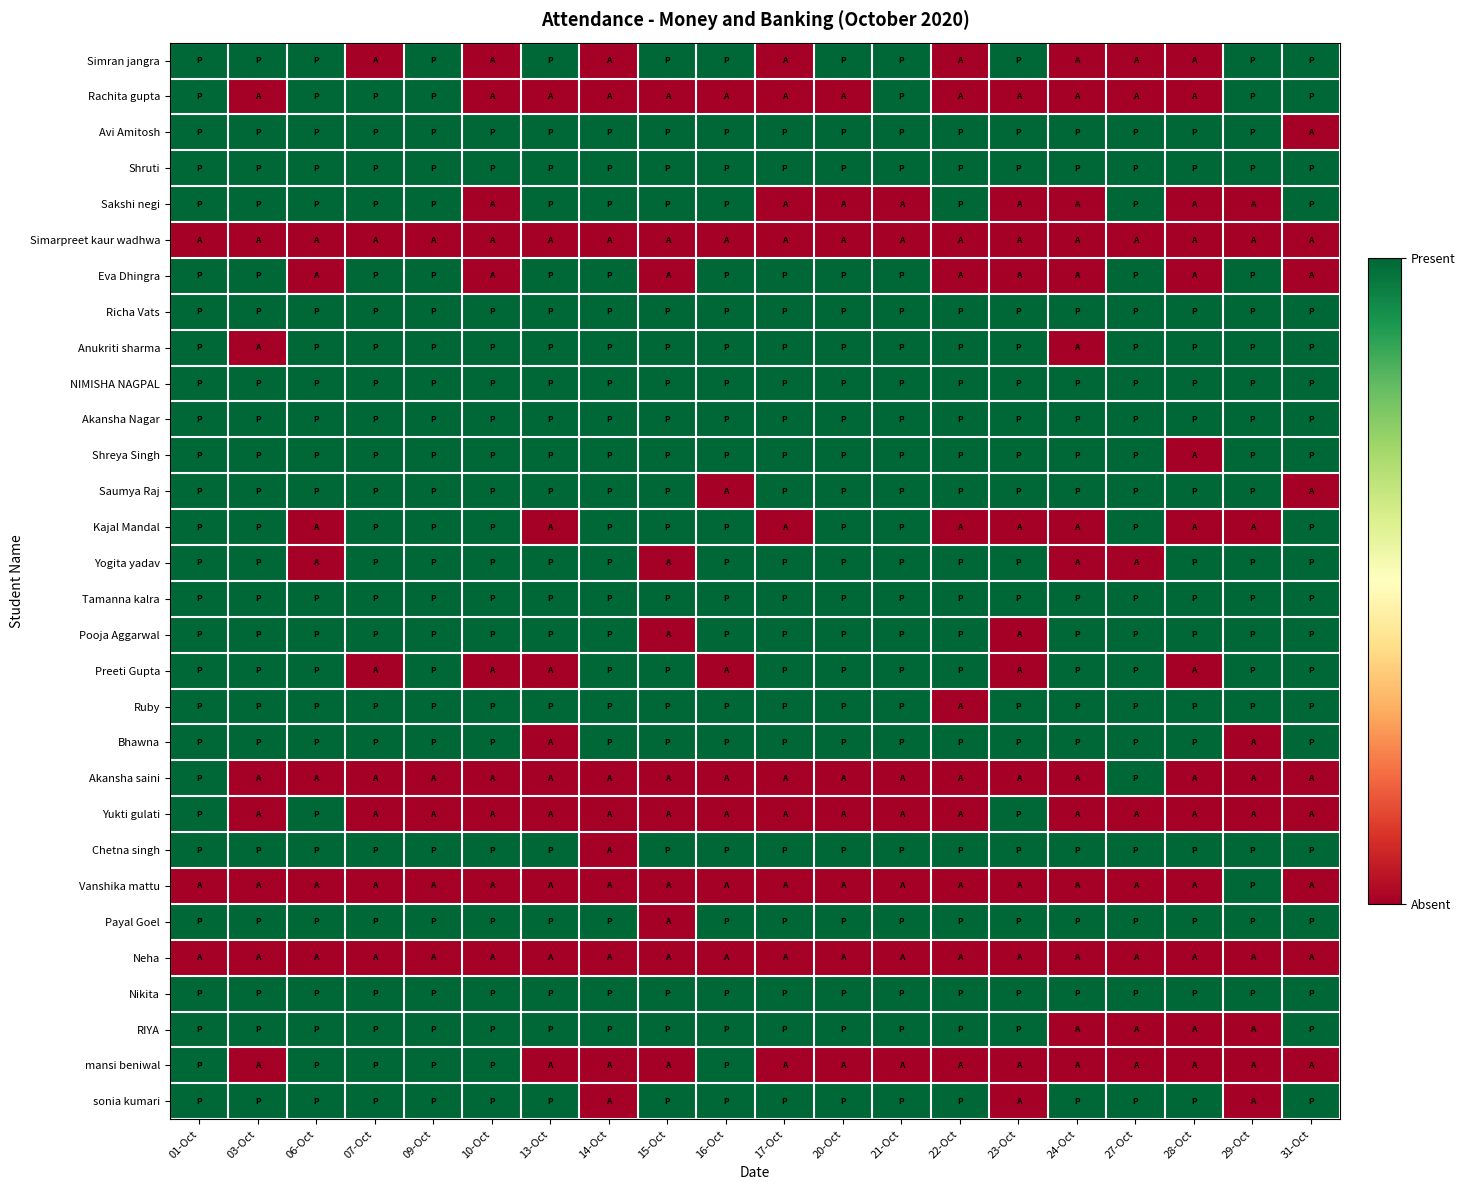

Reading left to right, what are all the values shown in this chart?

Simran jangra: 01-Oct=1	03-Oct=1	06-Oct=1	07-Oct=0	09-Oct=1	10-Oct=0	13-Oct=1	14-Oct=0	15-Oct=1	16-Oct=1	17-Oct=0	20-Oct=1	21-Oct=1	22-Oct=0	23-Oct=1	24-Oct=0	27-Oct=0	28-Oct=0	29-Oct=1	31-Oct=1
Rachita gupta: 01-Oct=1	03-Oct=0	06-Oct=1	07-Oct=1	09-Oct=1	10-Oct=0	13-Oct=0	14-Oct=0	15-Oct=0	16-Oct=0	17-Oct=0	20-Oct=0	21-Oct=1	22-Oct=0	23-Oct=0	24-Oct=0	27-Oct=0	28-Oct=0	29-Oct=1	31-Oct=1
Avi Amitosh: 01-Oct=1	03-Oct=1	06-Oct=1	07-Oct=1	09-Oct=1	10-Oct=1	13-Oct=1	14-Oct=1	15-Oct=1	16-Oct=1	17-Oct=1	20-Oct=1	21-Oct=1	22-Oct=1	23-Oct=1	24-Oct=1	27-Oct=1	28-Oct=1	29-Oct=1	31-Oct=0
Shruti: 01-Oct=1	03-Oct=1	06-Oct=1	07-Oct=1	09-Oct=1	10-Oct=1	13-Oct=1	14-Oct=1	15-Oct=1	16-Oct=1	17-Oct=1	20-Oct=1	21-Oct=1	22-Oct=1	23-Oct=1	24-Oct=1	27-Oct=1	28-Oct=1	29-Oct=1	31-Oct=1
Sakshi negi: 01-Oct=1	03-Oct=1	06-Oct=1	07-Oct=1	09-Oct=1	10-Oct=0	13-Oct=1	14-Oct=1	15-Oct=1	16-Oct=1	17-Oct=0	20-Oct=0	21-Oct=0	22-Oct=1	23-Oct=0	24-Oct=0	27-Oct=1	28-Oct=0	29-Oct=0	31-Oct=1
Simarpreet kaur wadhwa: 01-Oct=0	03-Oct=0	06-Oct=0	07-Oct=0	09-Oct=0	10-Oct=0	13-Oct=0	14-Oct=0	15-Oct=0	16-Oct=0	17-Oct=0	20-Oct=0	21-Oct=0	22-Oct=0	23-Oct=0	24-Oct=0	27-Oct=0	28-Oct=0	29-Oct=0	31-Oct=0
Eva Dhingra: 01-Oct=1	03-Oct=1	06-Oct=0	07-Oct=1	09-Oct=1	10-Oct=0	13-Oct=1	14-Oct=1	15-Oct=0	16-Oct=1	17-Oct=1	20-Oct=1	21-Oct=1	22-Oct=0	23-Oct=0	24-Oct=0	27-Oct=1	28-Oct=0	29-Oct=1	31-Oct=0
Richa Vats: 01-Oct=1	03-Oct=1	06-Oct=1	07-Oct=1	09-Oct=1	10-Oct=1	13-Oct=1	14-Oct=1	15-Oct=1	16-Oct=1	17-Oct=1	20-Oct=1	21-Oct=1	22-Oct=1	23-Oct=1	24-Oct=1	27-Oct=1	28-Oct=1	29-Oct=1	31-Oct=1
Anukriti sharma: 01-Oct=1	03-Oct=0	06-Oct=1	07-Oct=1	09-Oct=1	10-Oct=1	13-Oct=1	14-Oct=1	15-Oct=1	16-Oct=1	17-Oct=1	20-Oct=1	21-Oct=1	22-Oct=1	23-Oct=1	24-Oct=0	27-Oct=1	28-Oct=1	29-Oct=1	31-Oct=1
NIMISHA NAGPAL: 01-Oct=1	03-Oct=1	06-Oct=1	07-Oct=1	09-Oct=1	10-Oct=1	13-Oct=1	14-Oct=1	15-Oct=1	16-Oct=1	17-Oct=1	20-Oct=1	21-Oct=1	22-Oct=1	23-Oct=1	24-Oct=1	27-Oct=1	28-Oct=1	29-Oct=1	31-Oct=1
Akansha Nagar: 01-Oct=1	03-Oct=1	06-Oct=1	07-Oct=1	09-Oct=1	10-Oct=1	13-Oct=1	14-Oct=1	15-Oct=1	16-Oct=1	17-Oct=1	20-Oct=1	21-Oct=1	22-Oct=1	23-Oct=1	24-Oct=1	27-Oct=1	28-Oct=1	29-Oct=1	31-Oct=1
Shreya Singh: 01-Oct=1	03-Oct=1	06-Oct=1	07-Oct=1	09-Oct=1	10-Oct=1	13-Oct=1	14-Oct=1	15-Oct=1	16-Oct=1	17-Oct=1	20-Oct=1	21-Oct=1	22-Oct=1	23-Oct=1	24-Oct=1	27-Oct=1	28-Oct=0	29-Oct=1	31-Oct=1
Saumya Raj: 01-Oct=1	03-Oct=1	06-Oct=1	07-Oct=1	09-Oct=1	10-Oct=1	13-Oct=1	14-Oct=1	15-Oct=1	16-Oct=0	17-Oct=1	20-Oct=1	21-Oct=1	22-Oct=1	23-Oct=1	24-Oct=1	27-Oct=1	28-Oct=1	29-Oct=1	31-Oct=0
Kajal Mandal: 01-Oct=1	03-Oct=1	06-Oct=0	07-Oct=1	09-Oct=1	10-Oct=1	13-Oct=0	14-Oct=1	15-Oct=1	16-Oct=1	17-Oct=0	20-Oct=1	21-Oct=1	22-Oct=0	23-Oct=0	24-Oct=0	27-Oct=1	28-Oct=0	29-Oct=0	31-Oct=1
Yogita yadav: 01-Oct=1	03-Oct=1	06-Oct=0	07-Oct=1	09-Oct=1	10-Oct=1	13-Oct=1	14-Oct=1	15-Oct=0	16-Oct=1	17-Oct=1	20-Oct=1	21-Oct=1	22-Oct=1	23-Oct=1	24-Oct=0	27-Oct=0	28-Oct=1	29-Oct=1	31-Oct=1
Tamanna kalra: 01-Oct=1	03-Oct=1	06-Oct=1	07-Oct=1	09-Oct=1	10-Oct=1	13-Oct=1	14-Oct=1	15-Oct=1	16-Oct=1	17-Oct=1	20-Oct=1	21-Oct=1	22-Oct=1	23-Oct=1	24-Oct=1	27-Oct=1	28-Oct=1	29-Oct=1	31-Oct=1
Pooja Aggarwal: 01-Oct=1	03-Oct=1	06-Oct=1	07-Oct=1	09-Oct=1	10-Oct=1	13-Oct=1	14-Oct=1	15-Oct=0	16-Oct=1	17-Oct=1	20-Oct=1	21-Oct=1	22-Oct=1	23-Oct=0	24-Oct=1	27-Oct=1	28-Oct=1	29-Oct=1	31-Oct=1
Preeti Gupta: 01-Oct=1	03-Oct=1	06-Oct=1	07-Oct=0	09-Oct=1	10-Oct=0	13-Oct=0	14-Oct=1	15-Oct=1	16-Oct=0	17-Oct=1	20-Oct=1	21-Oct=1	22-Oct=1	23-Oct=0	24-Oct=1	27-Oct=1	28-Oct=0	29-Oct=1	31-Oct=1
Ruby: 01-Oct=1	03-Oct=1	06-Oct=1	07-Oct=1	09-Oct=1	10-Oct=1	13-Oct=1	14-Oct=1	15-Oct=1	16-Oct=1	17-Oct=1	20-Oct=1	21-Oct=1	22-Oct=0	23-Oct=1	24-Oct=1	27-Oct=1	28-Oct=1	29-Oct=1	31-Oct=1
Bhawna: 01-Oct=1	03-Oct=1	06-Oct=1	07-Oct=1	09-Oct=1	10-Oct=1	13-Oct=0	14-Oct=1	15-Oct=1	16-Oct=1	17-Oct=1	20-Oct=1	21-Oct=1	22-Oct=1	23-Oct=1	24-Oct=1	27-Oct=1	28-Oct=1	29-Oct=0	31-Oct=1
Akansha saini: 01-Oct=1	03-Oct=0	06-Oct=0	07-Oct=0	09-Oct=0	10-Oct=0	13-Oct=0	14-Oct=0	15-Oct=0	16-Oct=0	17-Oct=0	20-Oct=0	21-Oct=0	22-Oct=0	23-Oct=0	24-Oct=0	27-Oct=1	28-Oct=0	29-Oct=0	31-Oct=0
Yukti gulati: 01-Oct=1	03-Oct=0	06-Oct=1	07-Oct=0	09-Oct=0	10-Oct=0	13-Oct=0	14-Oct=0	15-Oct=0	16-Oct=0	17-Oct=0	20-Oct=0	21-Oct=0	22-Oct=0	23-Oct=1	24-Oct=0	27-Oct=0	28-Oct=0	29-Oct=0	31-Oct=0
Chetna singh: 01-Oct=1	03-Oct=1	06-Oct=1	07-Oct=1	09-Oct=1	10-Oct=1	13-Oct=1	14-Oct=0	15-Oct=1	16-Oct=1	17-Oct=1	20-Oct=1	21-Oct=1	22-Oct=1	23-Oct=1	24-Oct=1	27-Oct=1	28-Oct=1	29-Oct=1	31-Oct=1
Vanshika mattu: 01-Oct=0	03-Oct=0	06-Oct=0	07-Oct=0	09-Oct=0	10-Oct=0	13-Oct=0	14-Oct=0	15-Oct=0	16-Oct=0	17-Oct=0	20-Oct=0	21-Oct=0	22-Oct=0	23-Oct=0	24-Oct=0	27-Oct=0	28-Oct=0	29-Oct=1	31-Oct=0
Payal Goel: 01-Oct=1	03-Oct=1	06-Oct=1	07-Oct=1	09-Oct=1	10-Oct=1	13-Oct=1	14-Oct=1	15-Oct=0	16-Oct=1	17-Oct=1	20-Oct=1	21-Oct=1	22-Oct=1	23-Oct=1	24-Oct=1	27-Oct=1	28-Oct=1	29-Oct=1	31-Oct=1
Neha: 01-Oct=0	03-Oct=0	06-Oct=0	07-Oct=0	09-Oct=0	10-Oct=0	13-Oct=0	14-Oct=0	15-Oct=0	16-Oct=0	17-Oct=0	20-Oct=0	21-Oct=0	22-Oct=0	23-Oct=0	24-Oct=0	27-Oct=0	28-Oct=0	29-Oct=0	31-Oct=0
Nikita: 01-Oct=1	03-Oct=1	06-Oct=1	07-Oct=1	09-Oct=1	10-Oct=1	13-Oct=1	14-Oct=1	15-Oct=1	16-Oct=1	17-Oct=1	20-Oct=1	21-Oct=1	22-Oct=1	23-Oct=1	24-Oct=1	27-Oct=1	28-Oct=1	29-Oct=1	31-Oct=1
RIYA: 01-Oct=1	03-Oct=1	06-Oct=1	07-Oct=1	09-Oct=1	10-Oct=1	13-Oct=1	14-Oct=1	15-Oct=1	16-Oct=1	17-Oct=1	20-Oct=1	21-Oct=1	22-Oct=1	23-Oct=1	24-Oct=0	27-Oct=0	28-Oct=0	29-Oct=0	31-Oct=1
mansi beniwal: 01-Oct=1	03-Oct=0	06-Oct=1	07-Oct=1	09-Oct=1	10-Oct=1	13-Oct=0	14-Oct=0	15-Oct=0	16-Oct=1	17-Oct=0	20-Oct=0	21-Oct=0	22-Oct=0	23-Oct=0	24-Oct=0	27-Oct=0	28-Oct=0	29-Oct=0	31-Oct=0
sonia kumari: 01-Oct=1	03-Oct=1	06-Oct=1	07-Oct=1	09-Oct=1	10-Oct=1	13-Oct=1	14-Oct=0	15-Oct=1	16-Oct=1	17-Oct=1	20-Oct=1	21-Oct=1	22-Oct=1	23-Oct=0	24-Oct=1	27-Oct=1	28-Oct=1	29-Oct=0	31-Oct=1